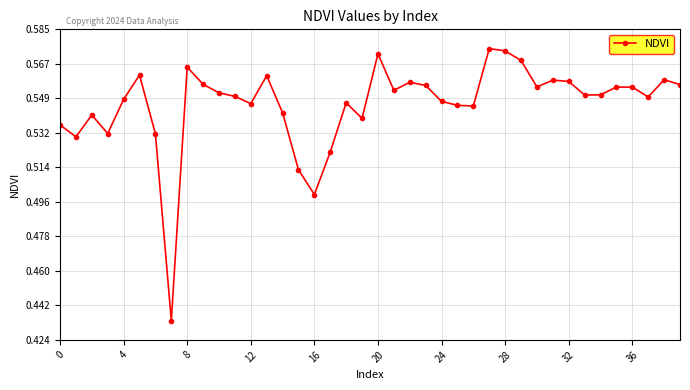

What is the difference between the second highest and second lowest values?

0.1